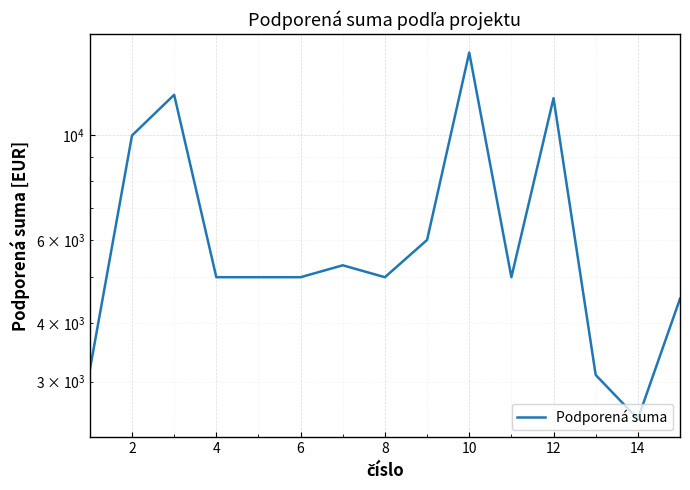

How many interior local peaks (higher than both neighbors) does the data have?

4